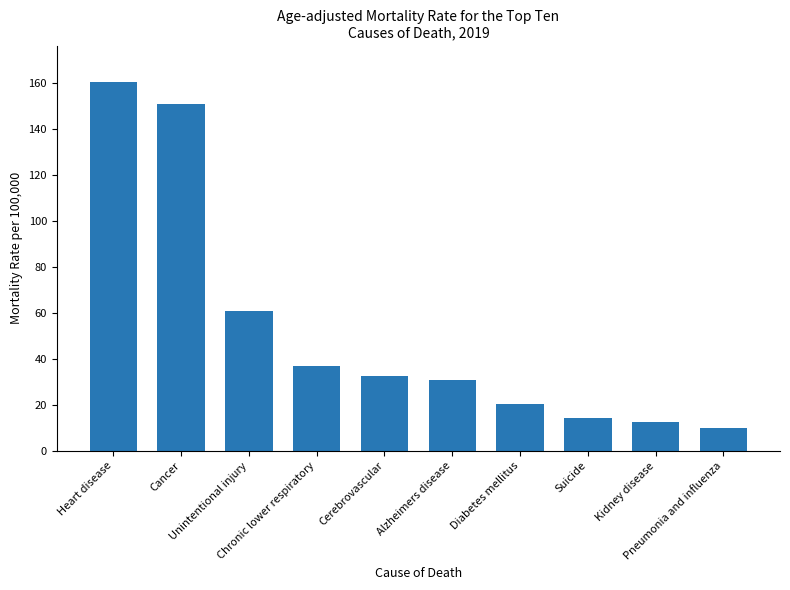

True or false: the data shows 12.7 at Kidney disease.

True